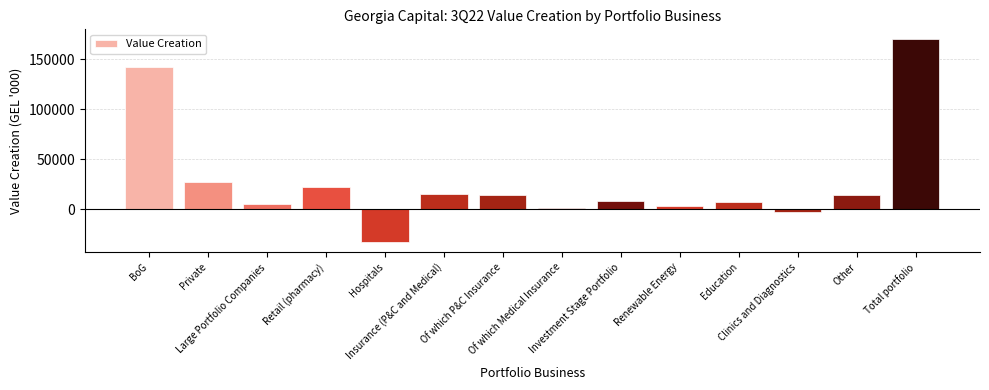

What position from the right is Education?

4